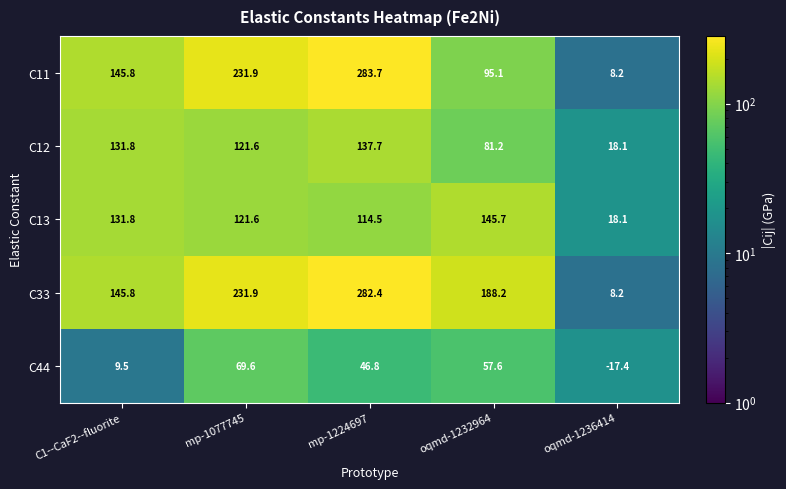

Which series has the largest range (max minus min)?

C11